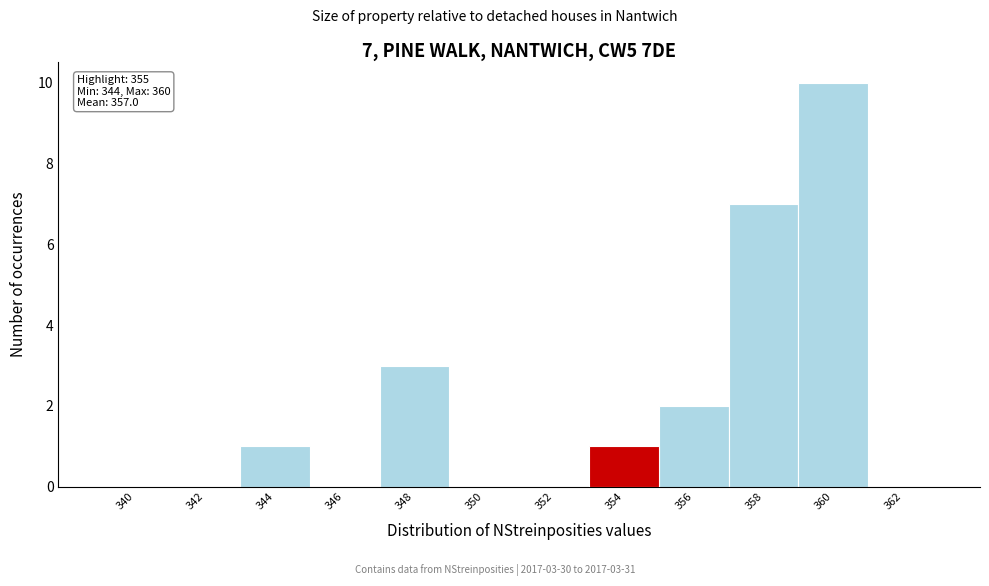

Reading left to right, extract all data points from this chart.

340=0	342=0	344=1	346=0	348=3	350=0	352=0	354=1	356=2	358=7	360=10	362=0